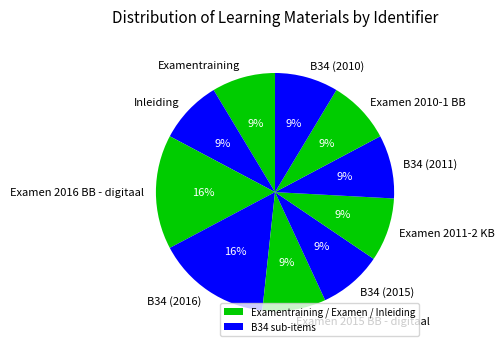

True or false: Examen 2011-2 KB accounts for 1% of the total.

False